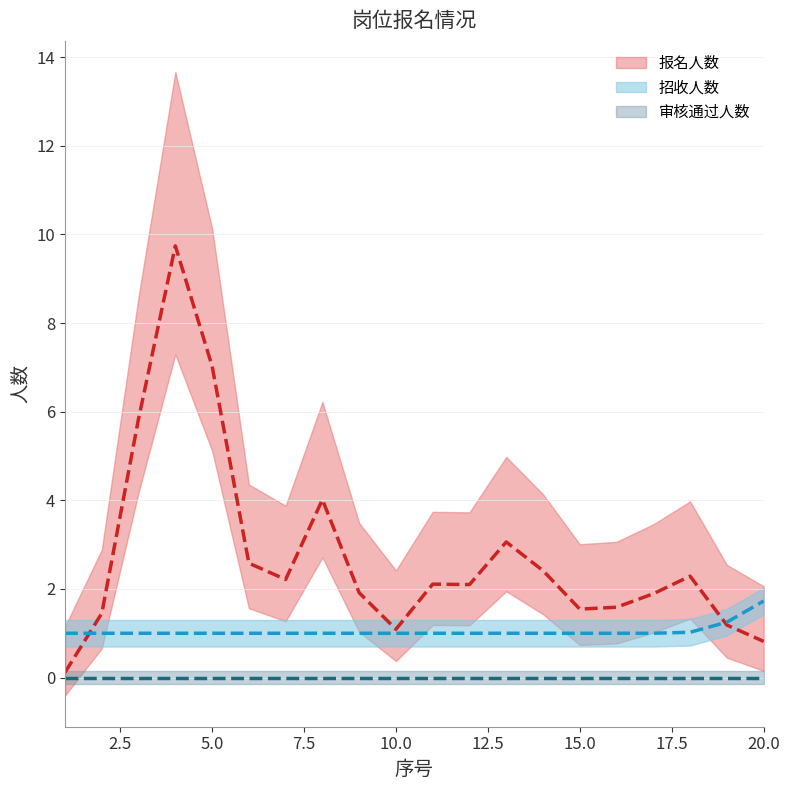

What is the maximum value shown in the chart?

14